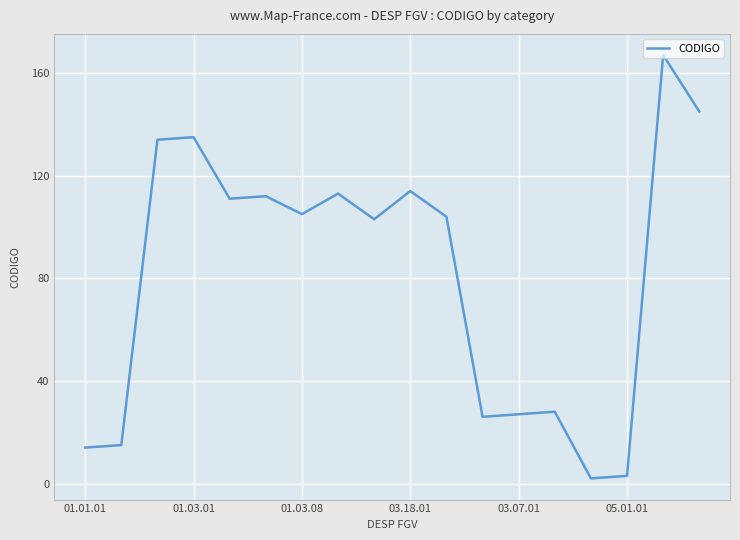

What is the maximum value shown in the chart?

167